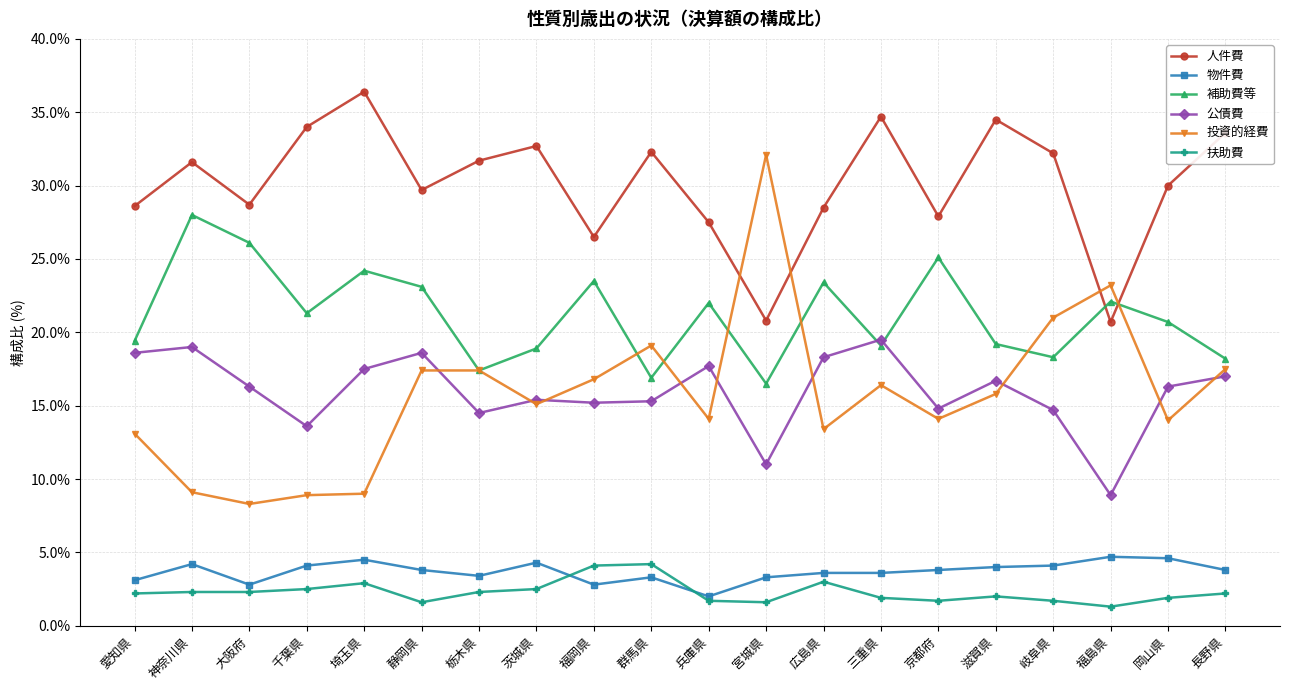

At which label does 投資的経費 reach its minimum?

大阪府